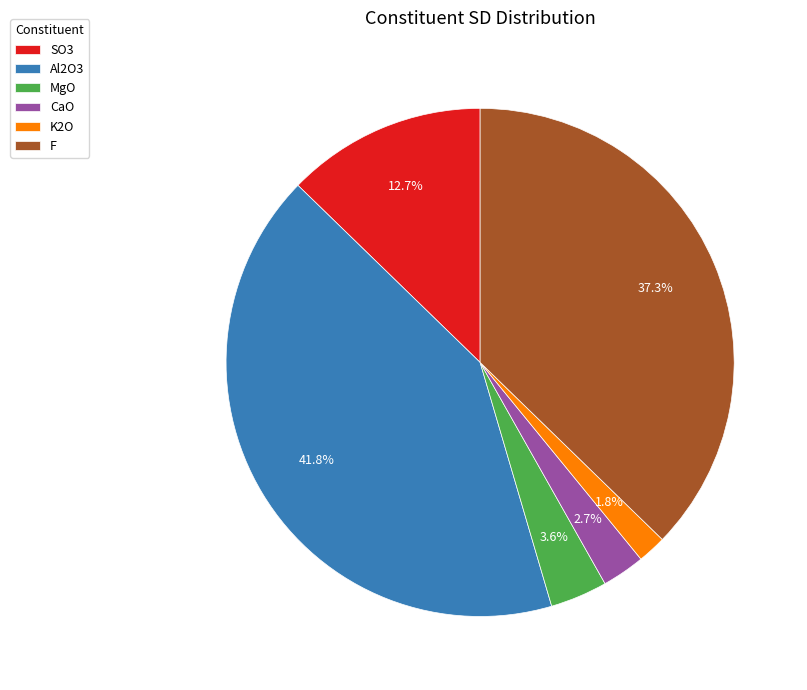

Is it true that MgO is 13% of the pie?

False